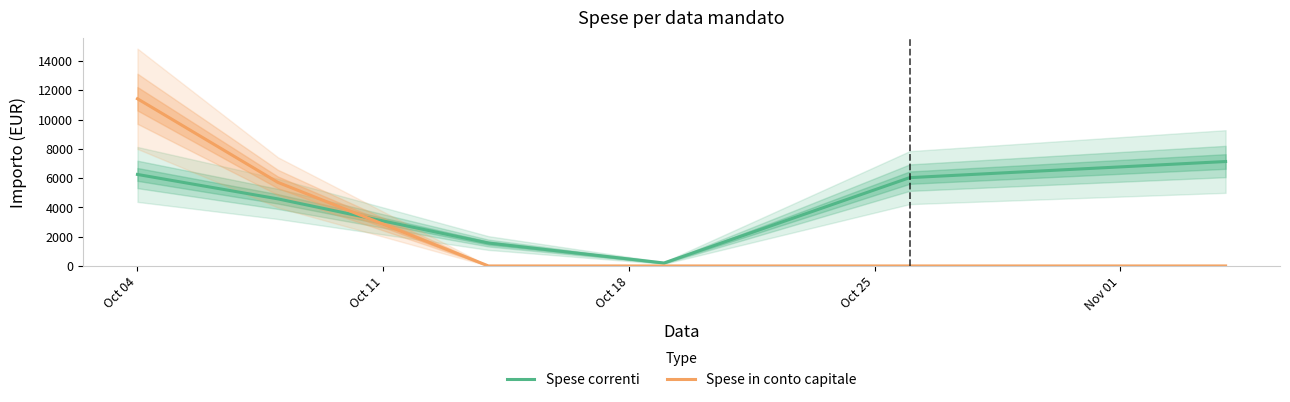

Is the value of Spese correnti at Oct 18 greater than the value of Spese in conto capitale at 5?

Yes